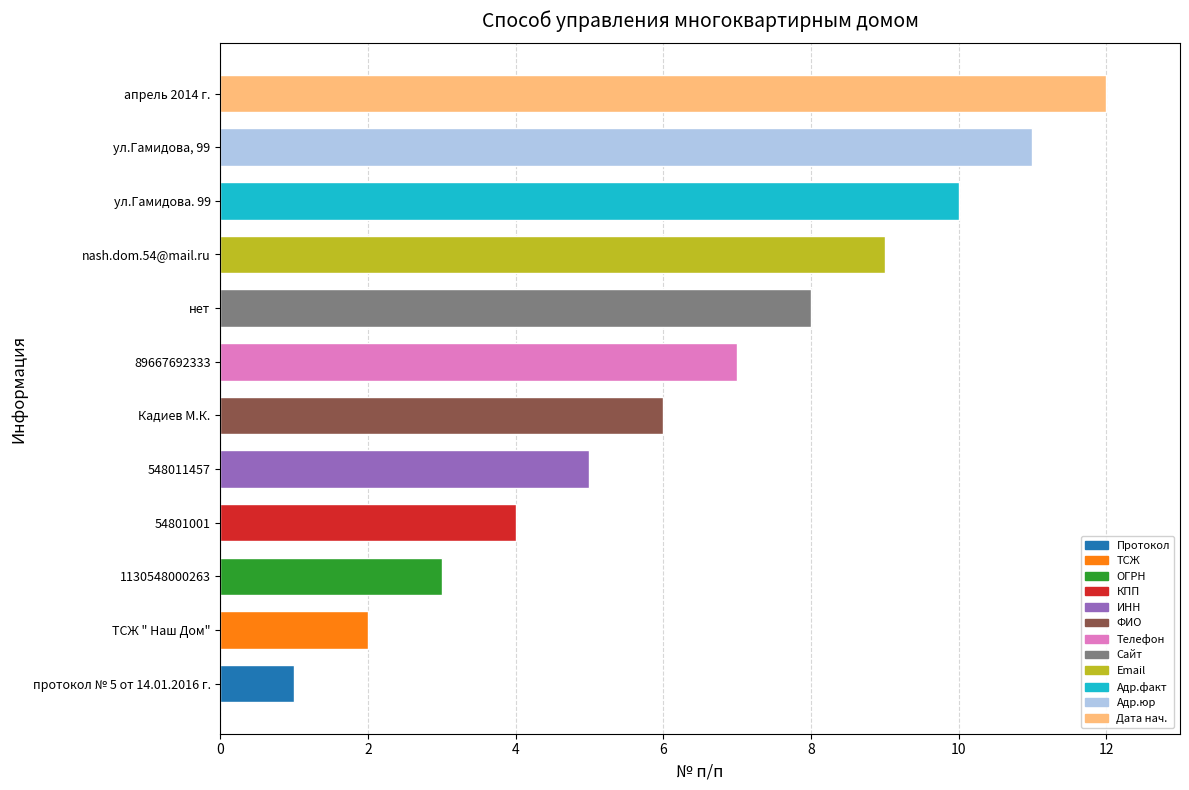

Are the bars grouped side by side (vs. stacked)?

No